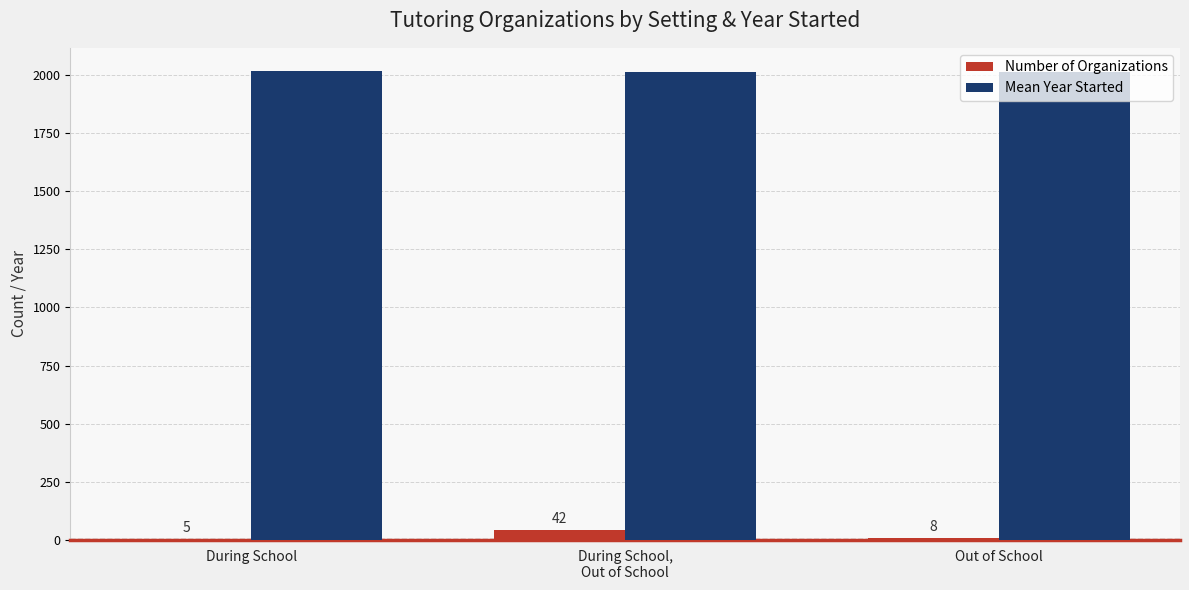

True or false: Number of Organizations has a value of 42 at During School,
Out of School.

True